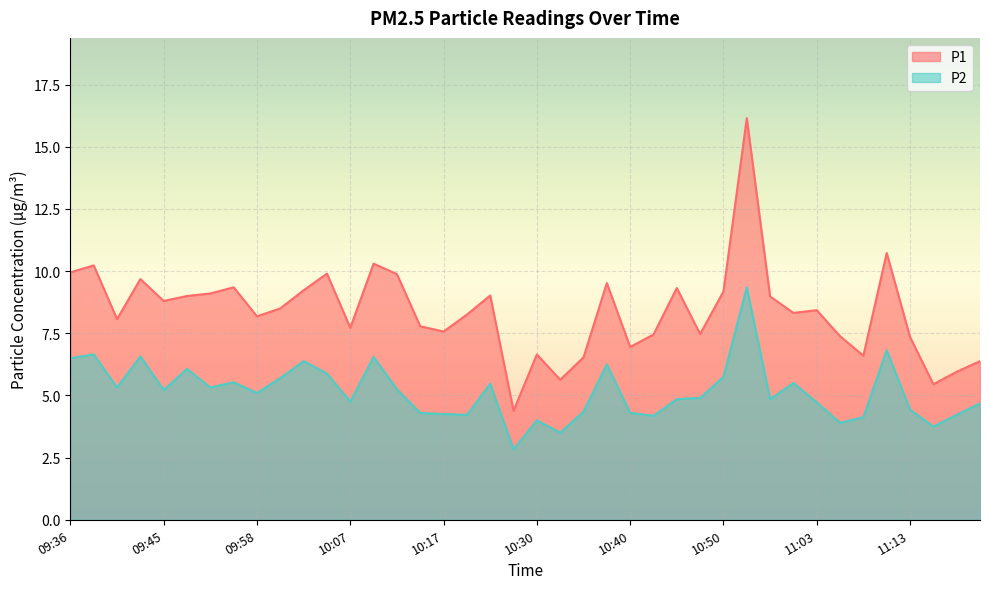

Which series has the largest total across all categories?

P1